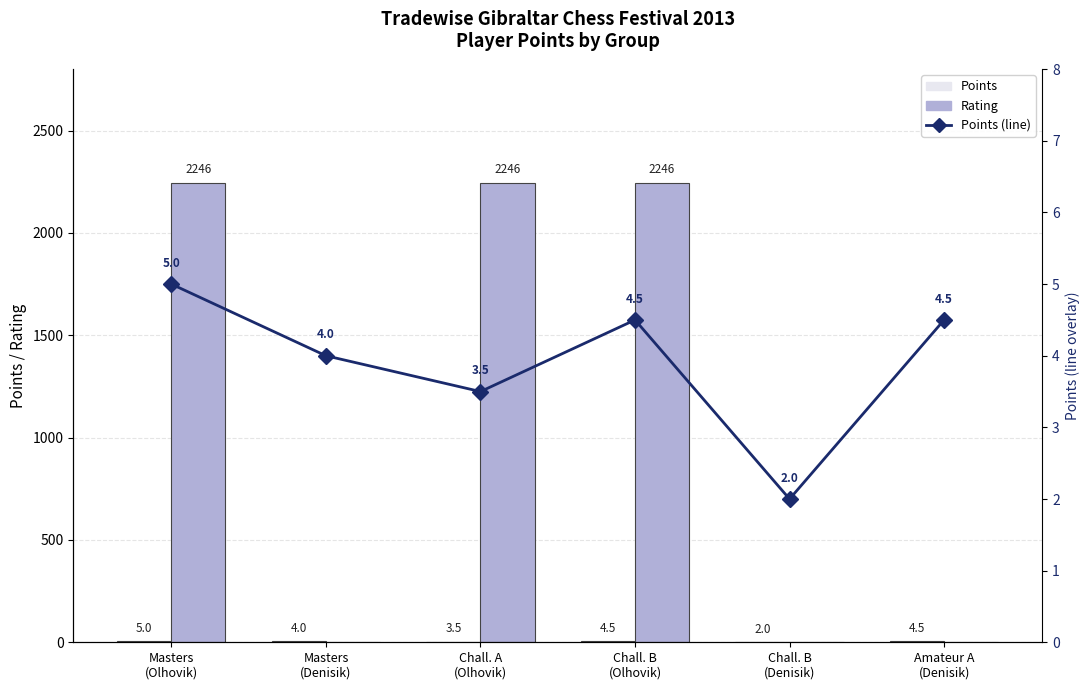

Reading left to right, list all the values displayed in this chart.

Points: 5.0	4.0	3.5	4.5	2.0	4.5
Rating: 2246.0	0.0	2246.0	2246.0	0.0	0.0
Points (line): 5.0	4.0	3.5	4.5	2.0	4.5